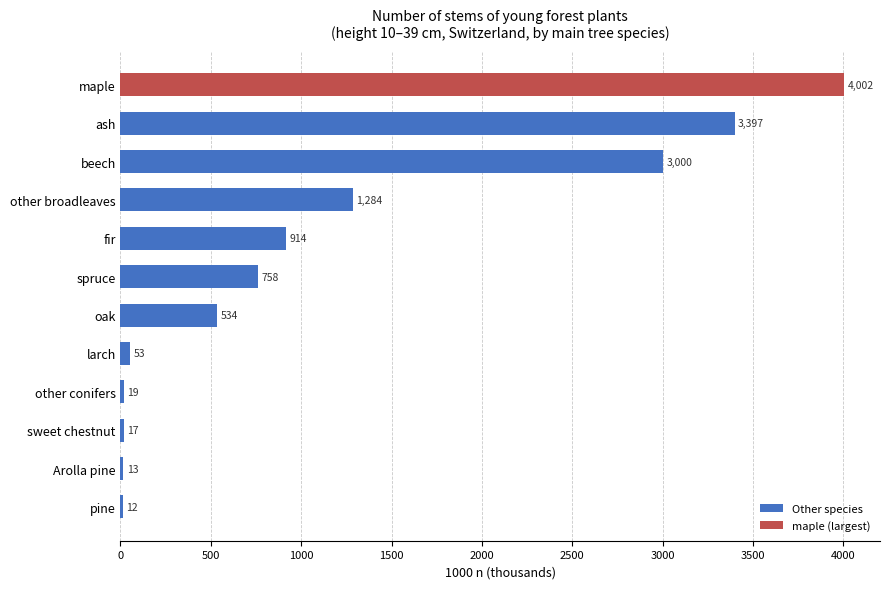

Which has a higher value, larch or oak?

oak